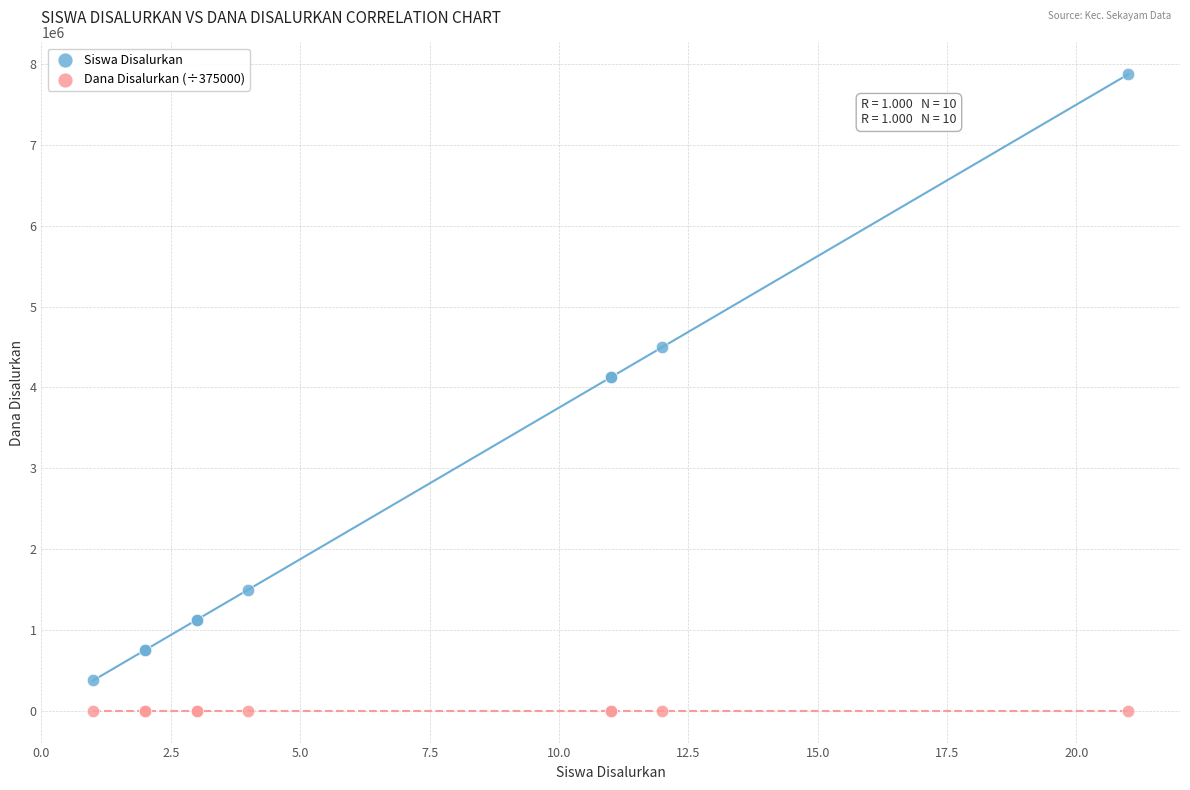

Which series reaches the maximum Y coordinate?

Siswa Disalurkan